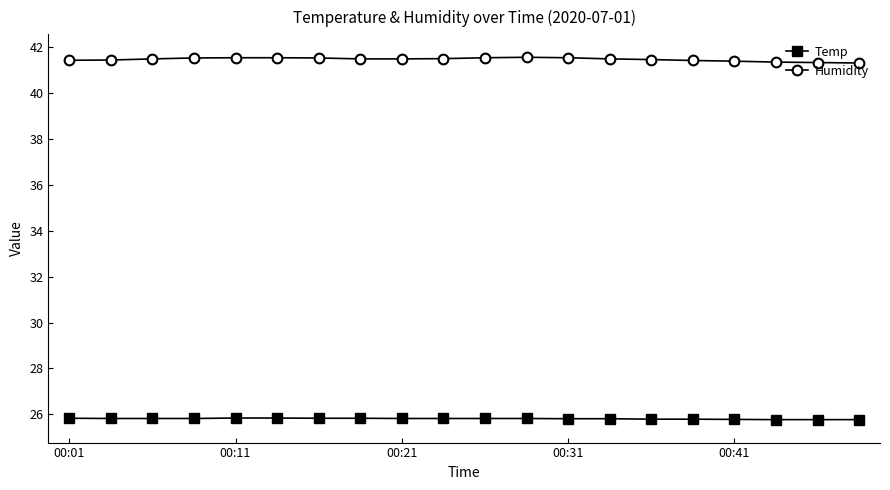

Rank the series by their average value, from lowest to highest.

Temp, Humidity